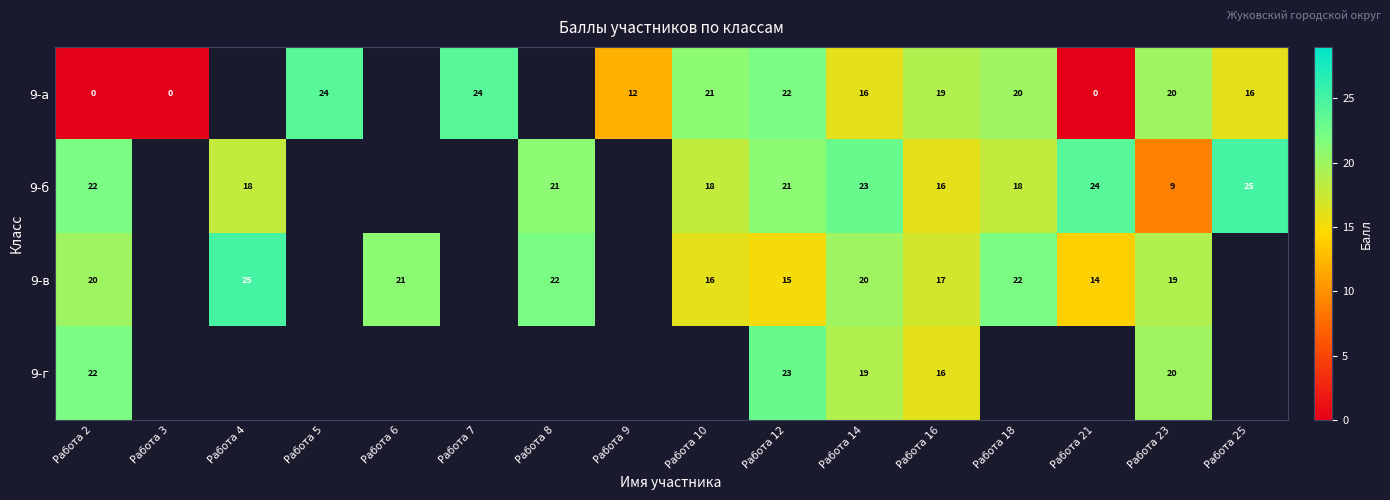

The value of 9-в at Работа 8 is 22. True or false?

True